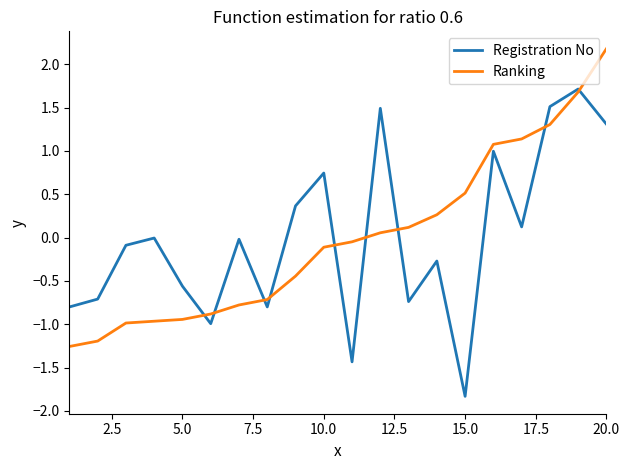

Rank the series by their maximum value, from highest to lowest.

Ranking, Registration No